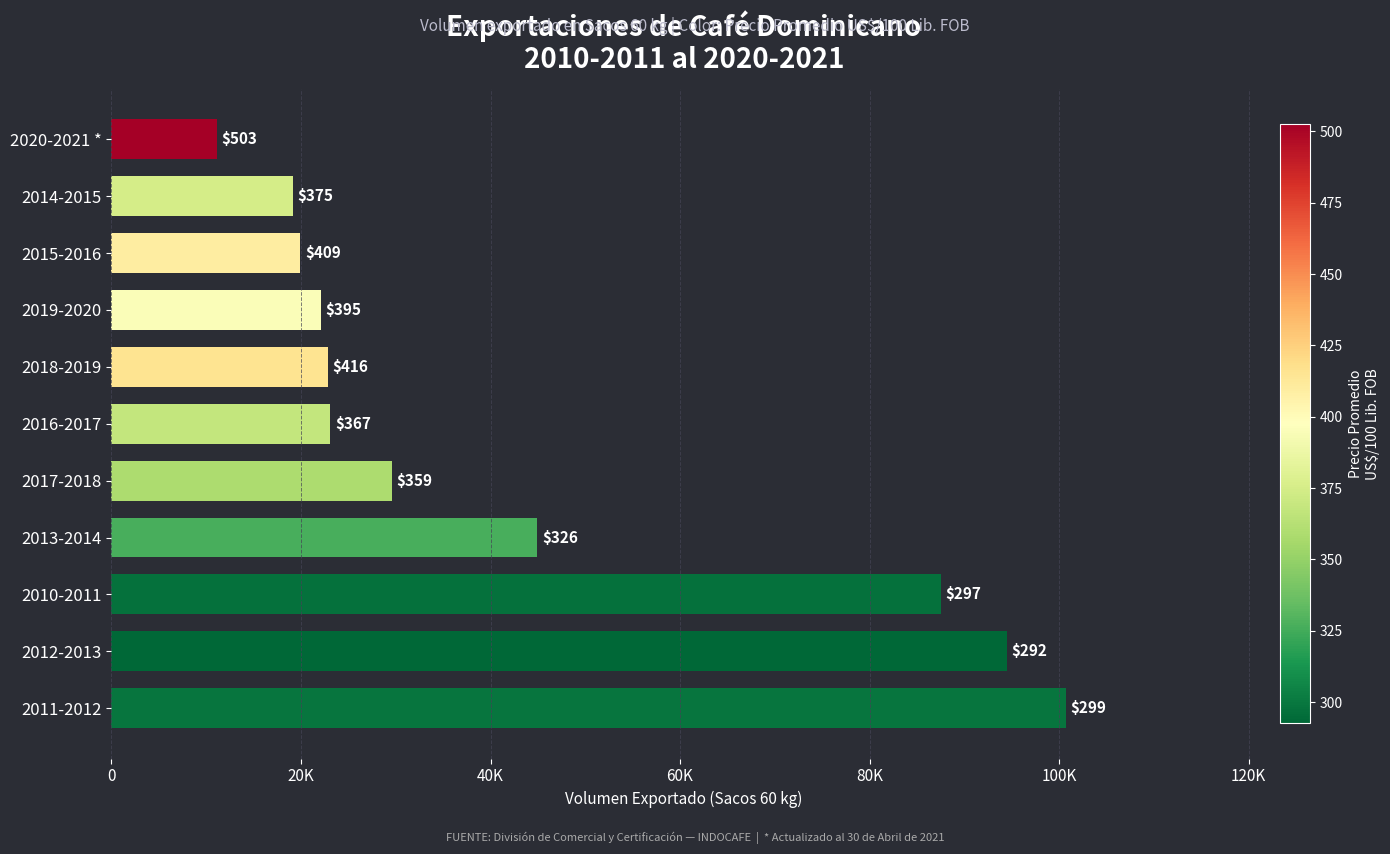

What is the greatest value displayed?

100680.0